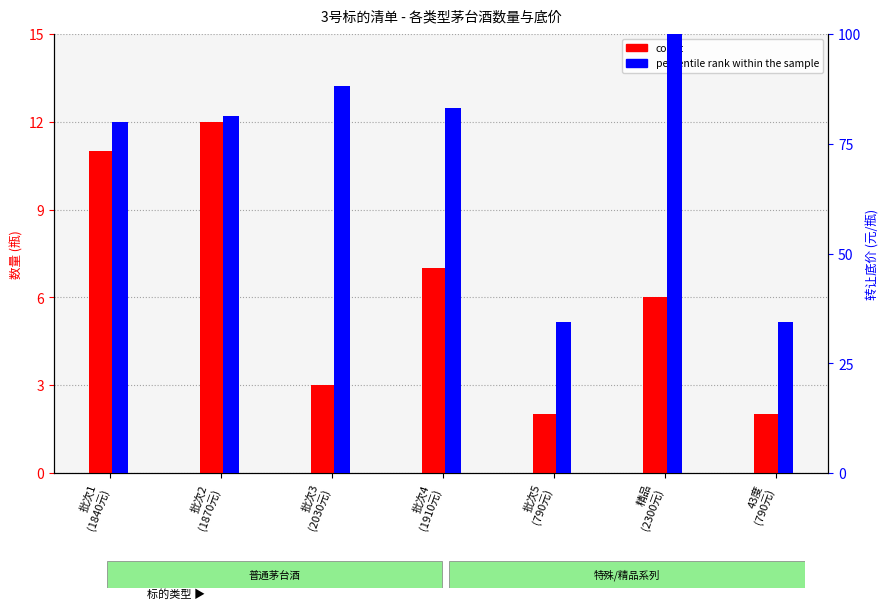

At 精品
(2300元), list the series in order from smallest to largest.

count, percentile rank within the sample